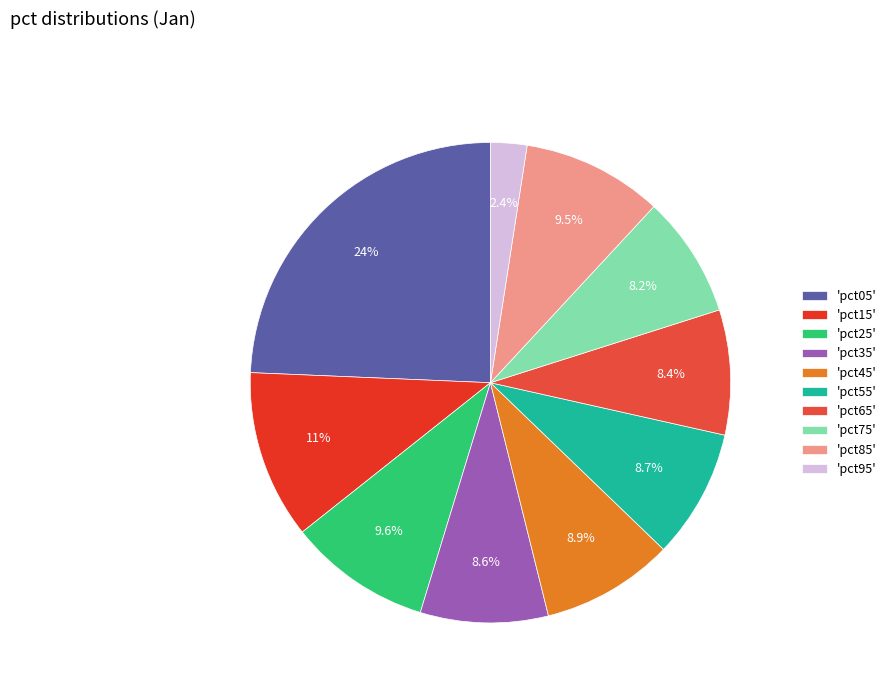

Count the number of slices in the pie.

10